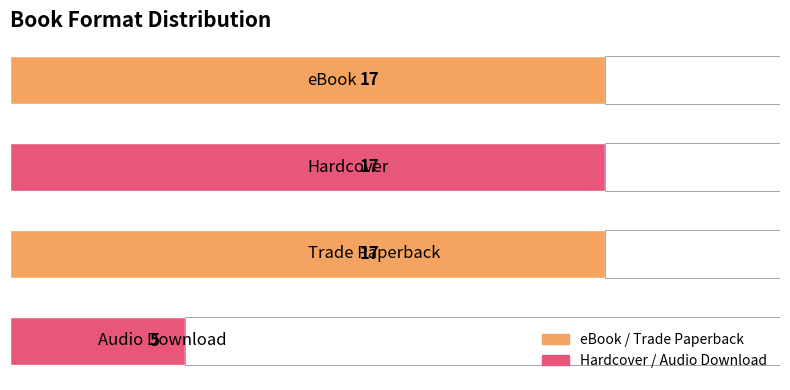

What position from the right is eBook?

2